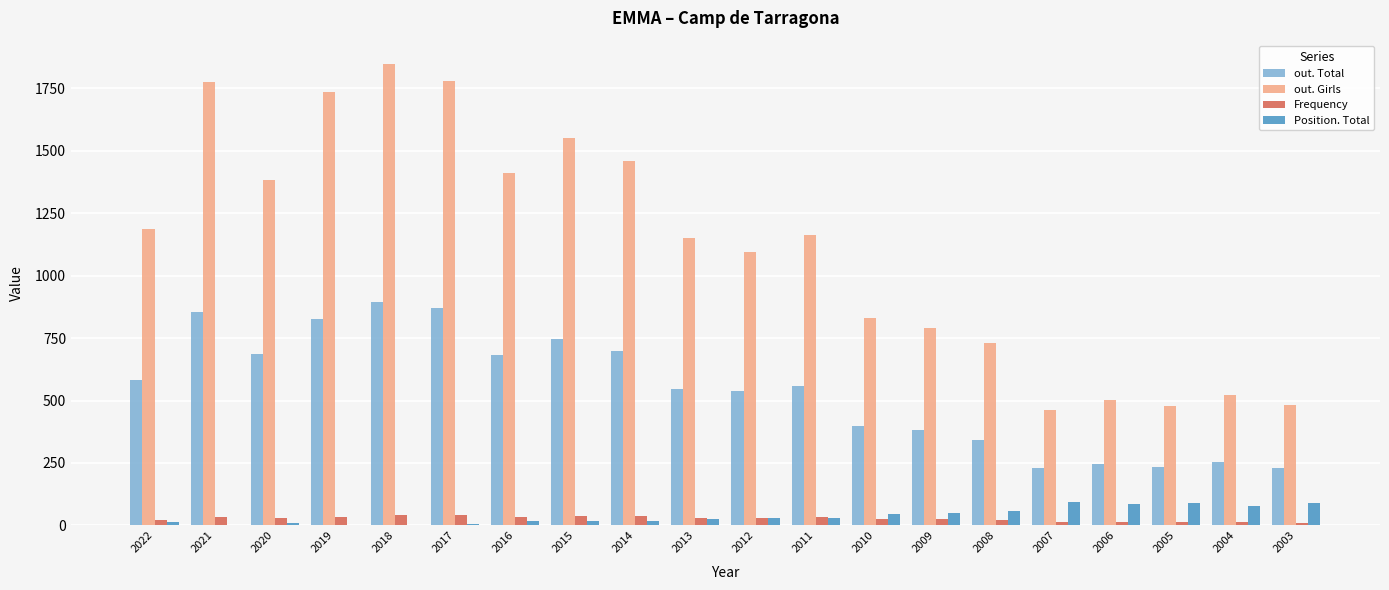

At which label does out. Girls reach its peak?

2018